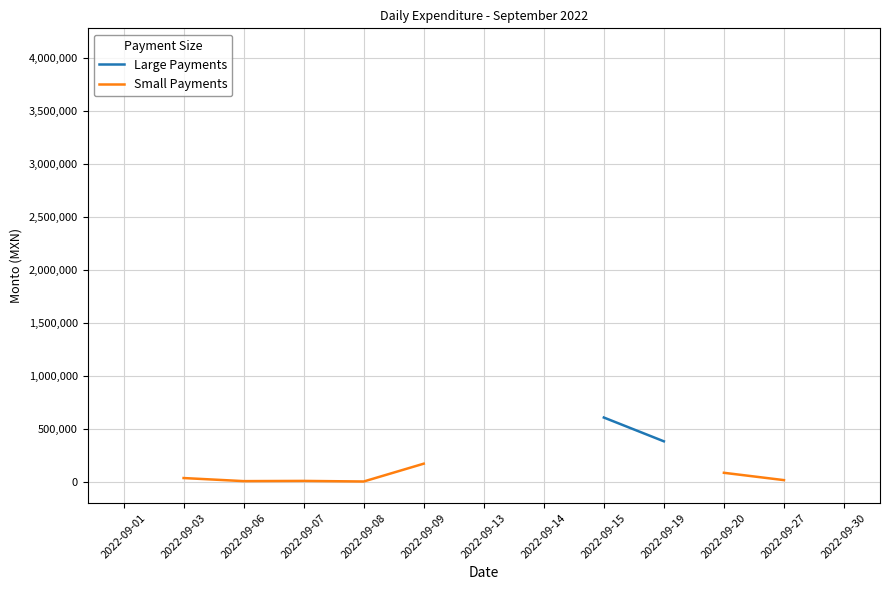

How many interior local peaks does the Small Payments series have?

1